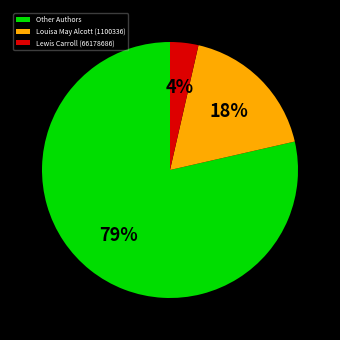

Count the number of slices in the pie.

3